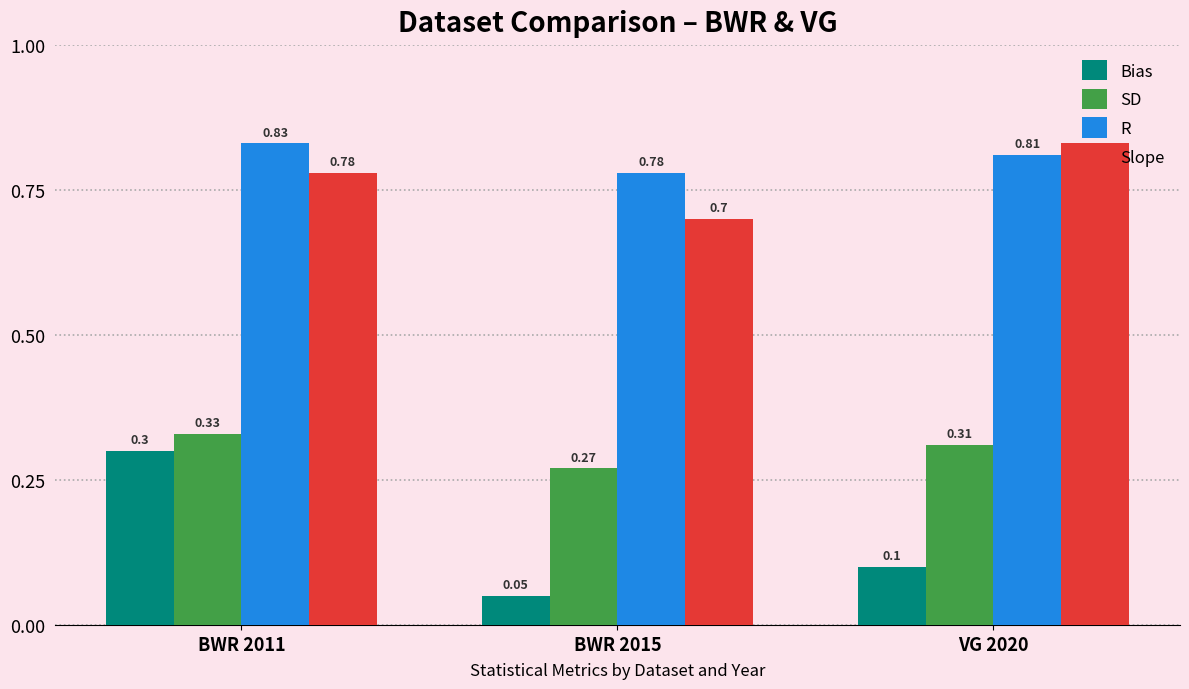

What is the average value of the SD series?

0.3